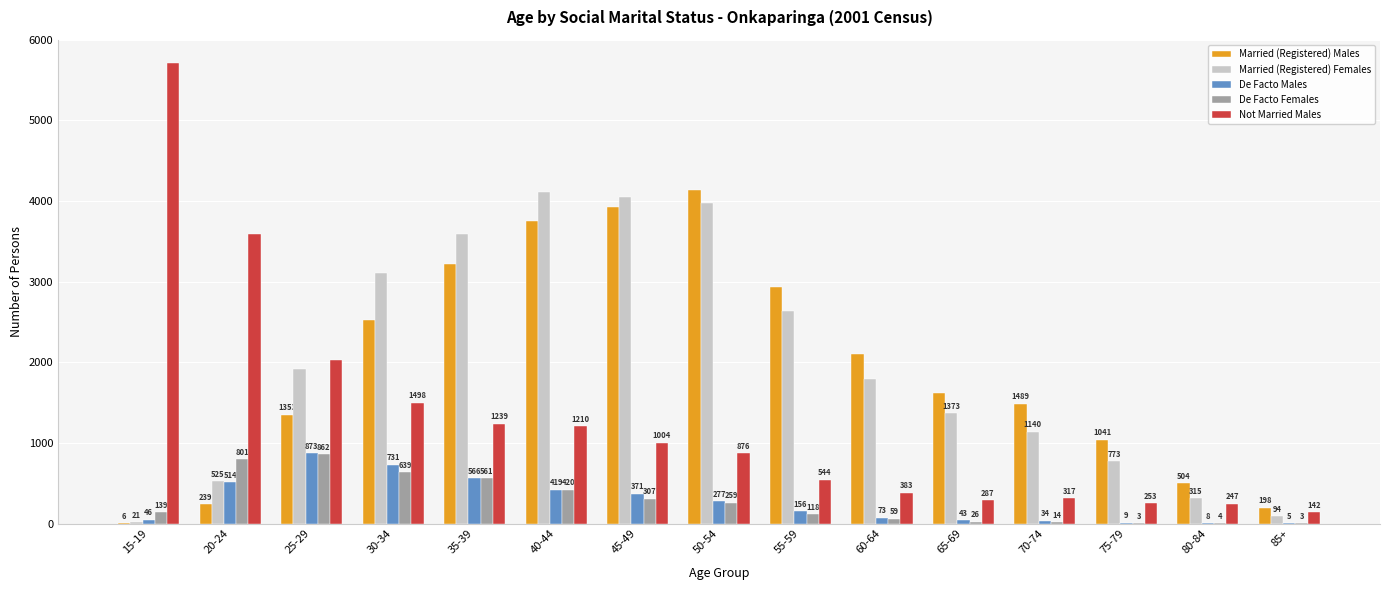

Is it true that De Facto Females equals 165 at 30-34?

False